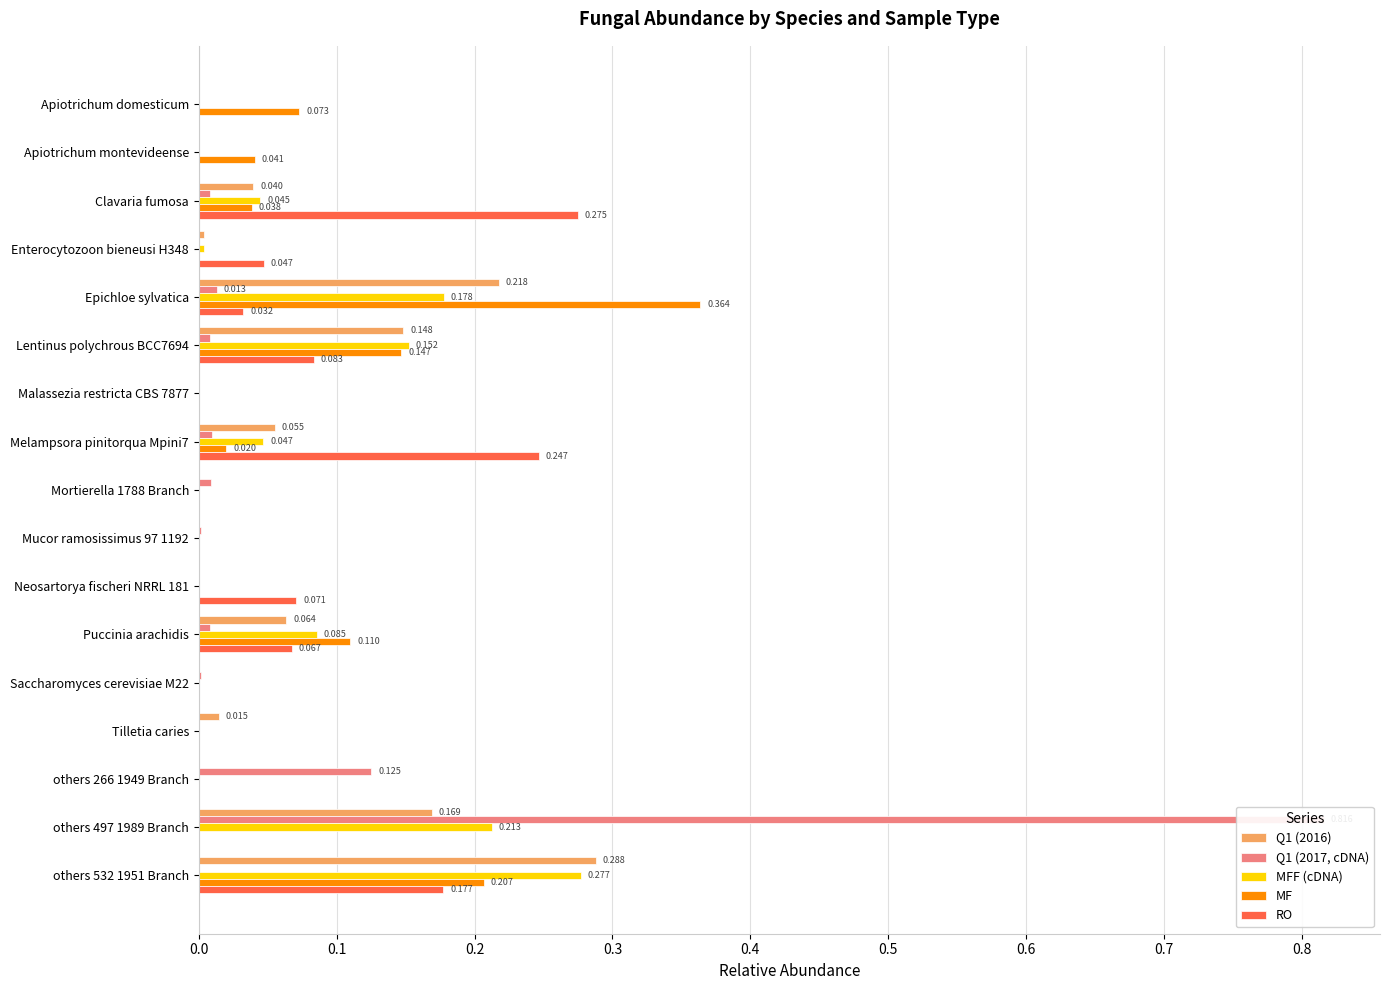

Between others 497 1989 Branch and others 266 1949 Branch, which is larger?

others 497 1989 Branch